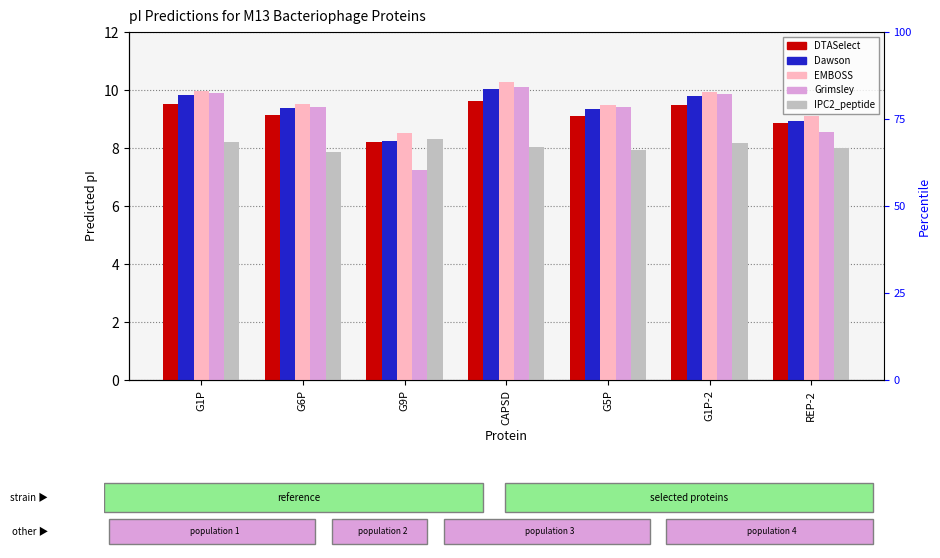

What is the difference between the highest and lowest values at G1P?

1.8